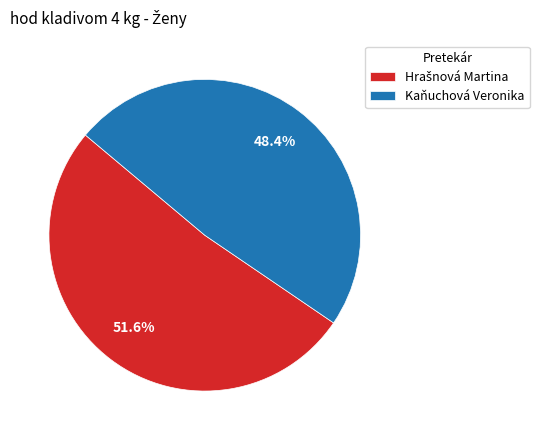

The Kaňuchová Veronika slice represents 37% of the pie. True or false?

False